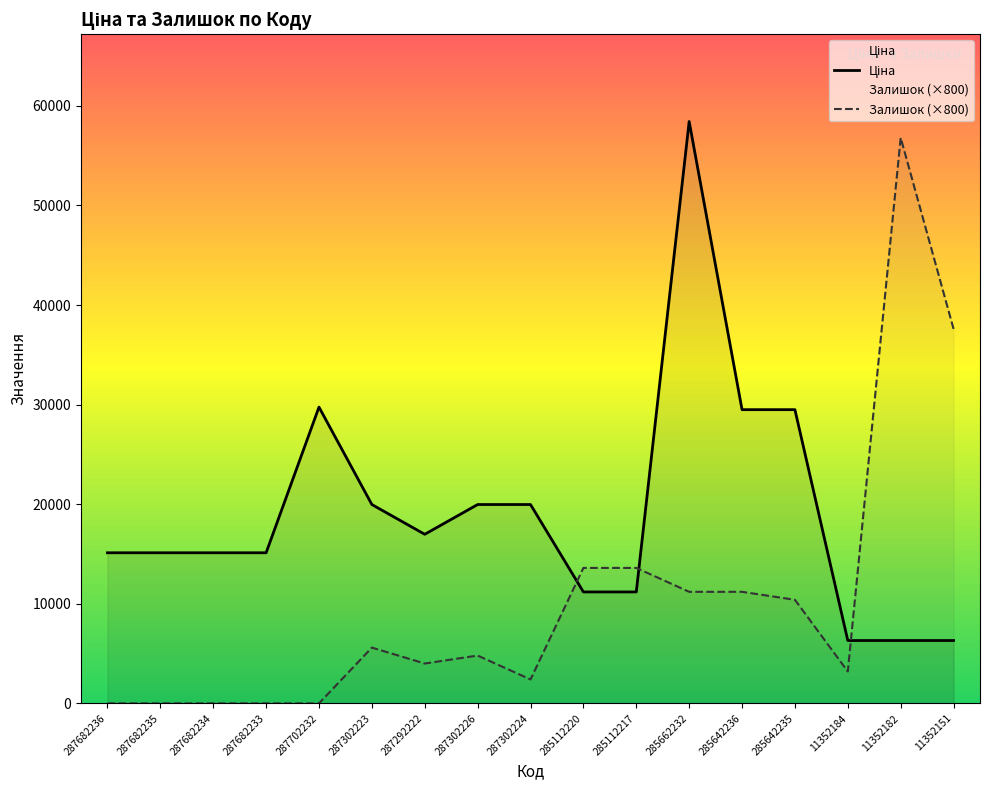

Which category has the highest value in the Ціна series?

285662232